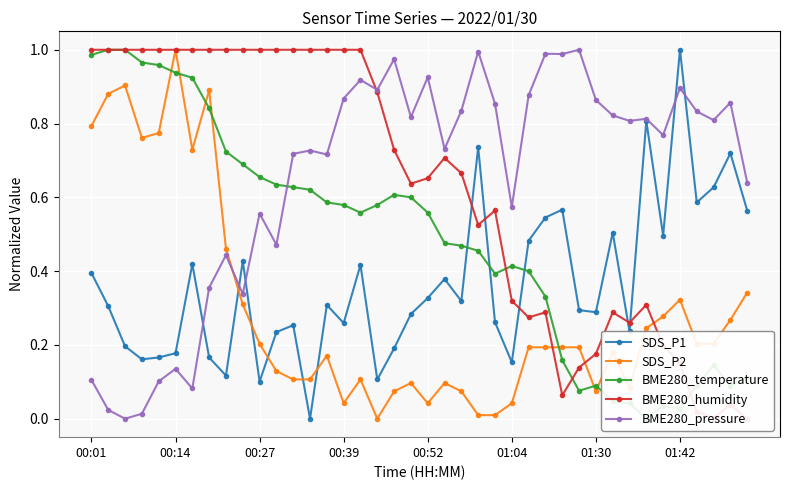

What position from the left is 37?

38